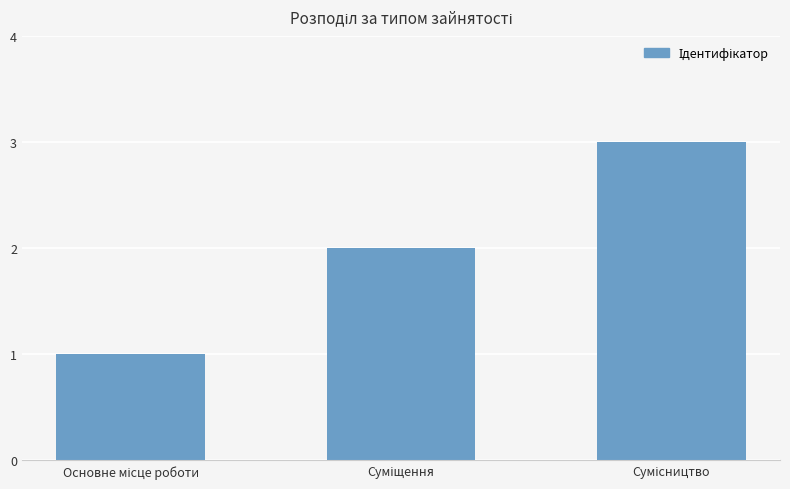

How many categories are shown in the chart?

3